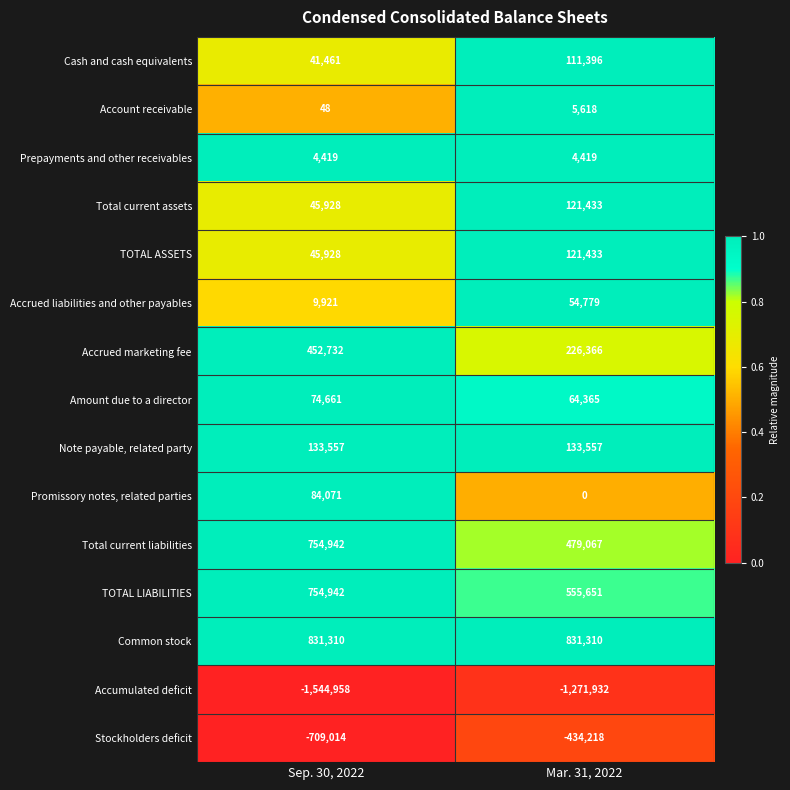

What is the maximum value shown in the chart?

831310